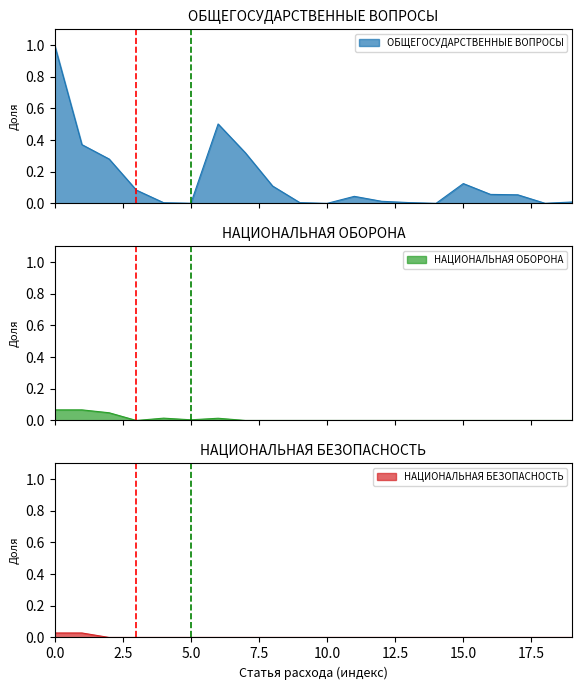

Does the chart have visible grid lines?

No